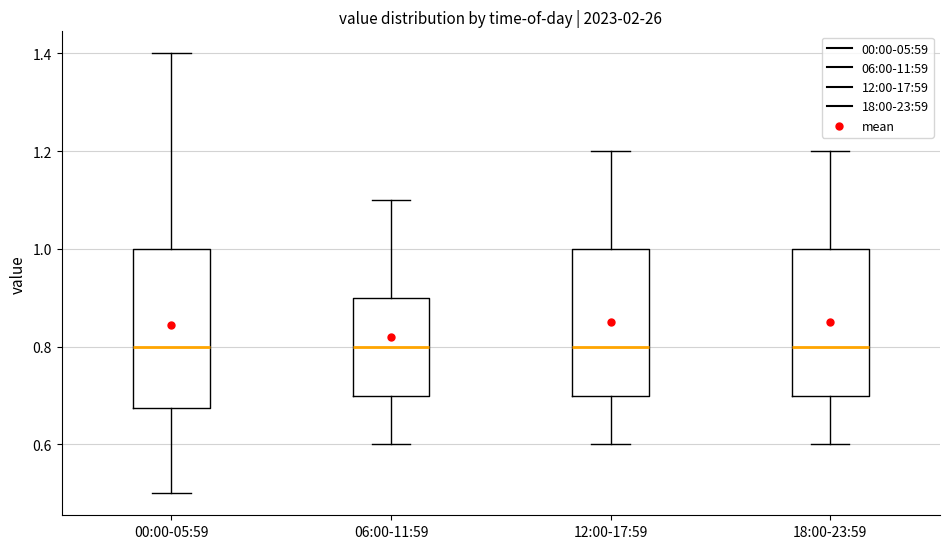

Reading left to right, transcribe this box plot: for each box, give where its median line is, the range the box spans, and where its two whiskers end, as read against the y-axis. The values are not printed on the chart, so give them approximately, as read against the axis.

00:00-05:59: median 0.80, box 0.68 to 1.00, whiskers 0.50 to 1.40
06:00-11:59: median 0.80, box 0.70 to 0.90, whiskers 0.60 to 1.10
12:00-17:59: median 0.80, box 0.70 to 1.00, whiskers 0.60 to 1.20
18:00-23:59: median 0.80, box 0.70 to 1.00, whiskers 0.60 to 1.20